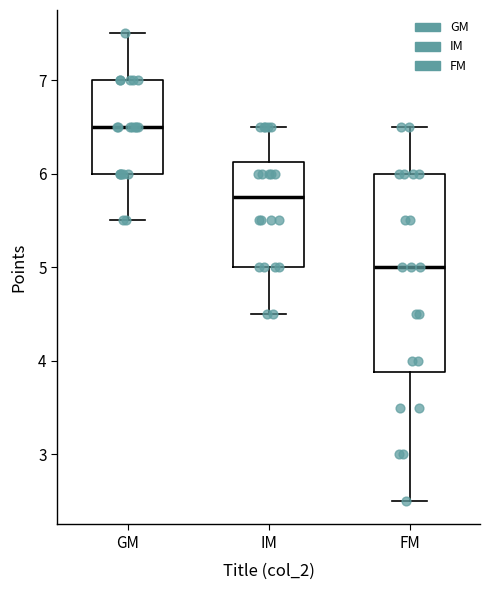

Which box has the lowest median line?

FM